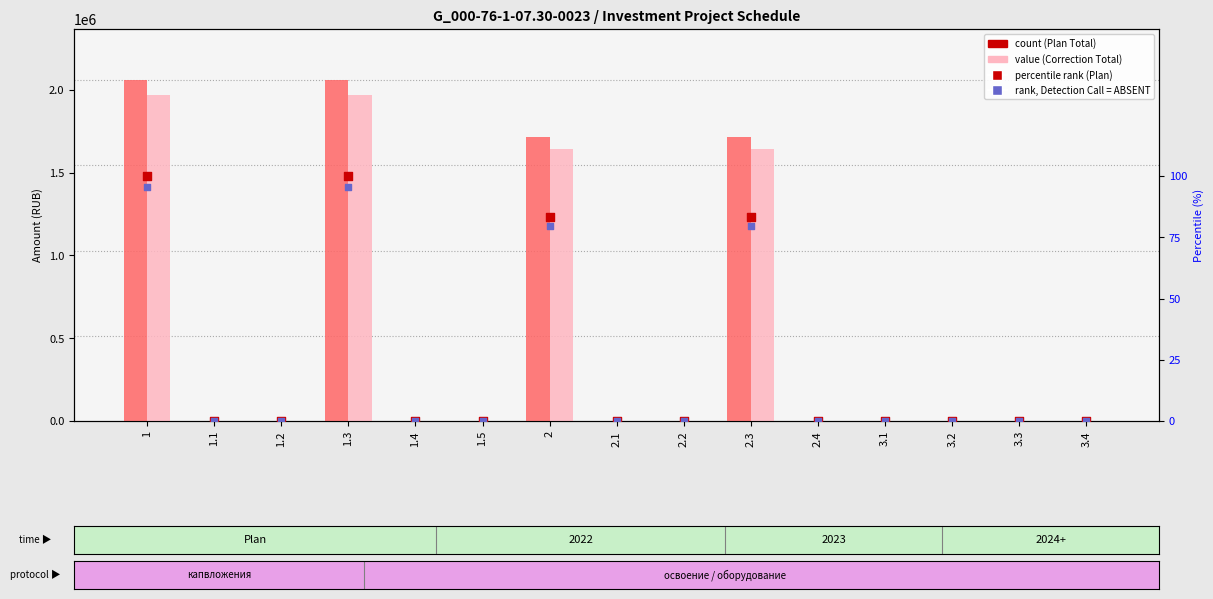

Which series has the largest Y range (max minus min)?

count (Plan Total)